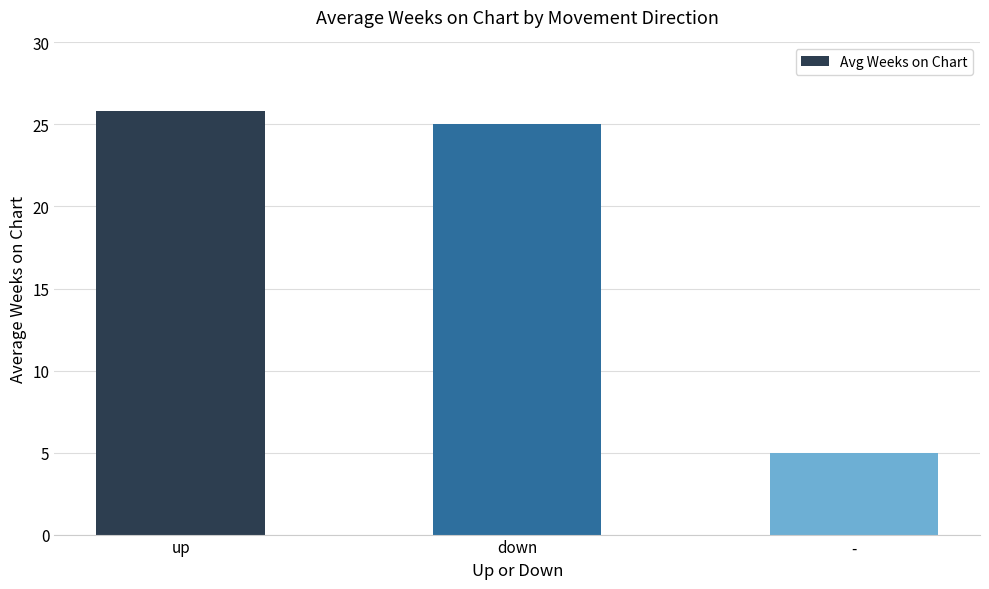

What is the change in value from up to -?

-20.9